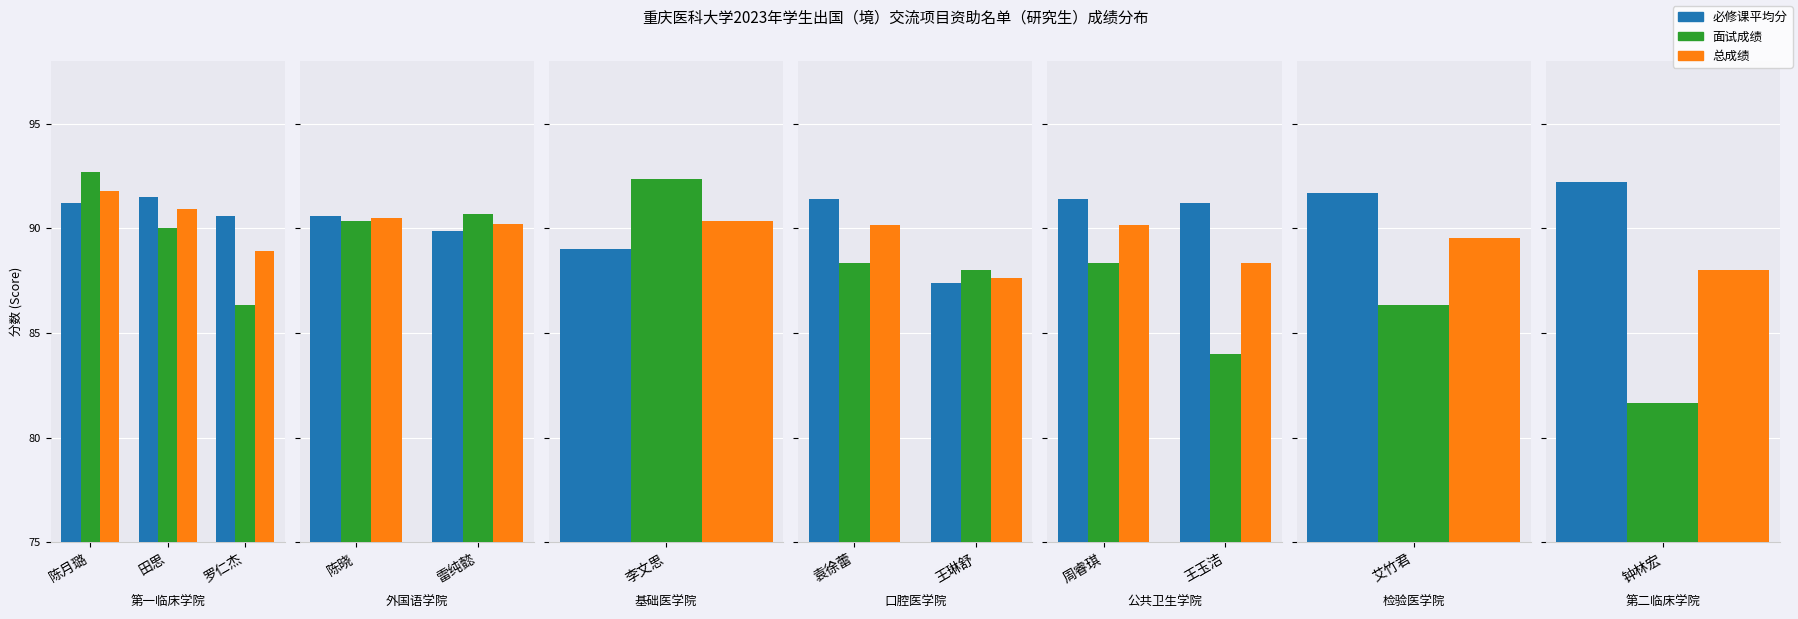

How many distinct data groups are displayed?

3